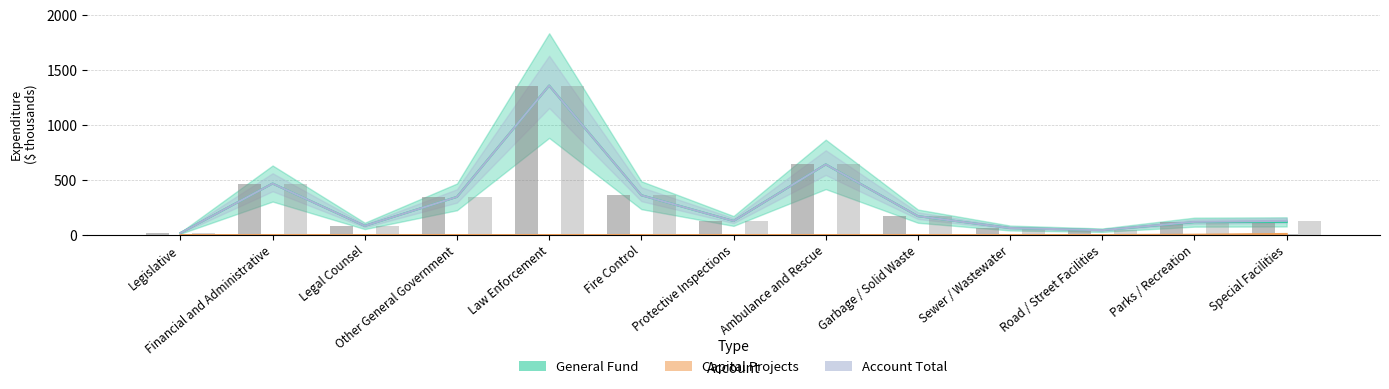

What is the total value across all series at Protective Inspections?

256.2